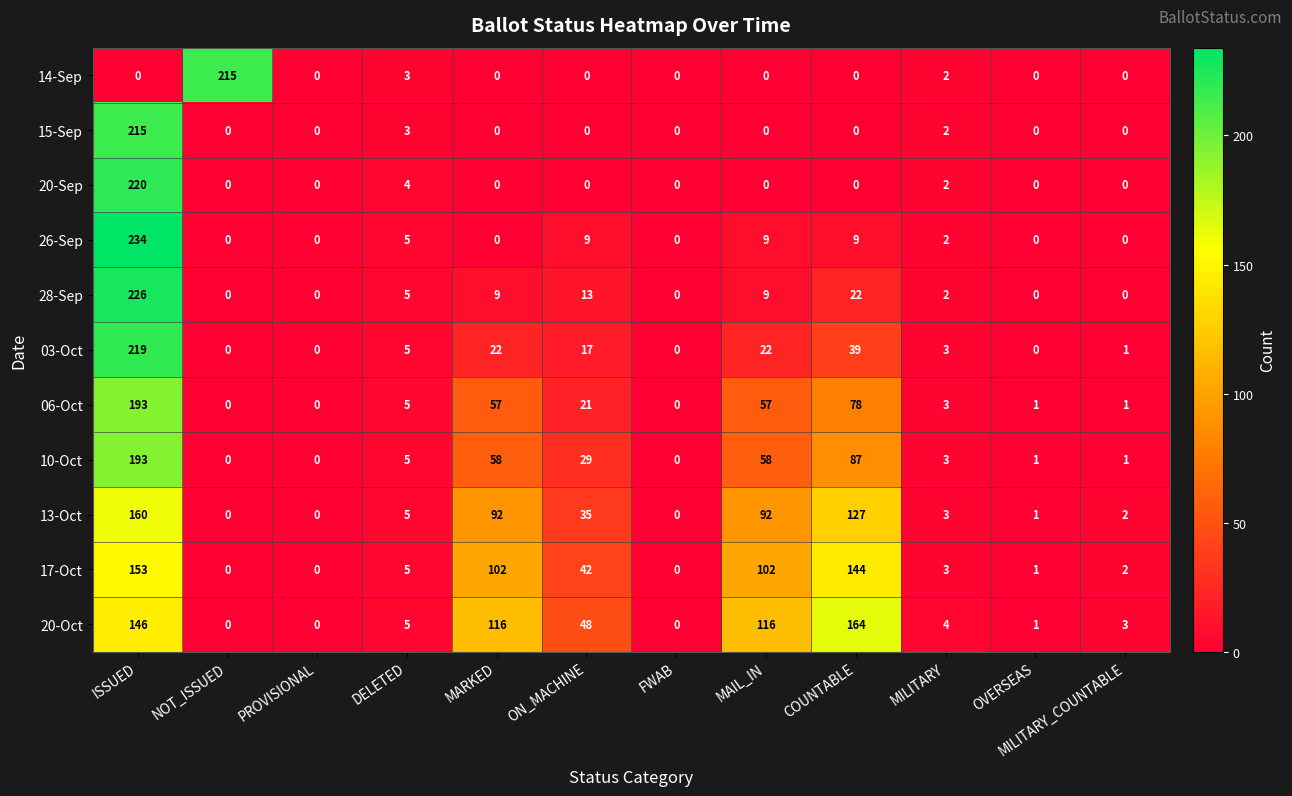

What is the sum of all 26-Sep values?

268